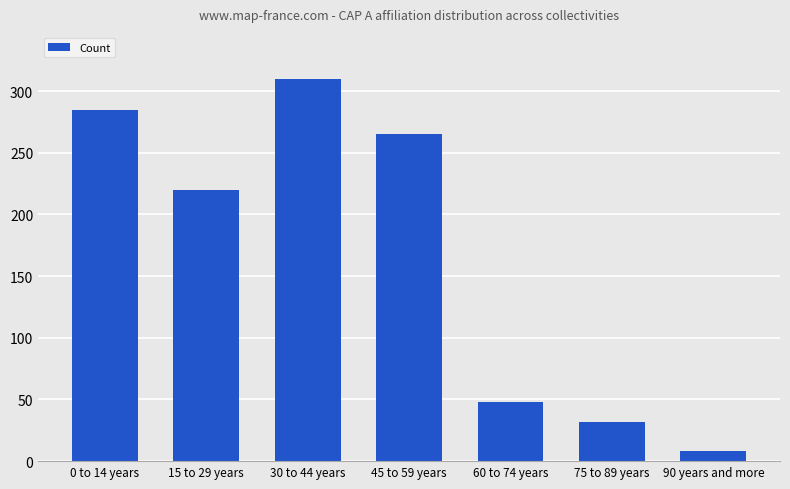

Is it true that the value at 0 to 14 years is 450?

False